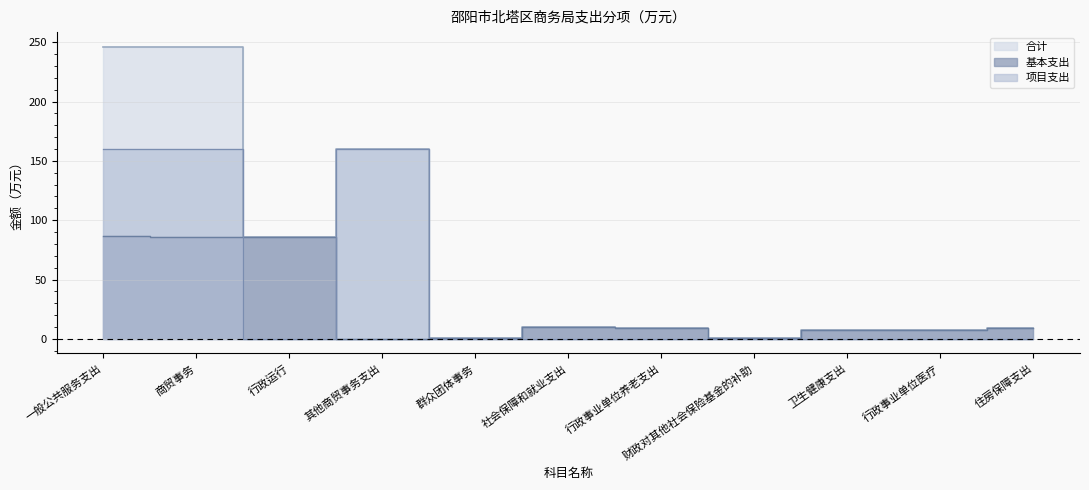

How many data points in 合计 are less than 9?

5